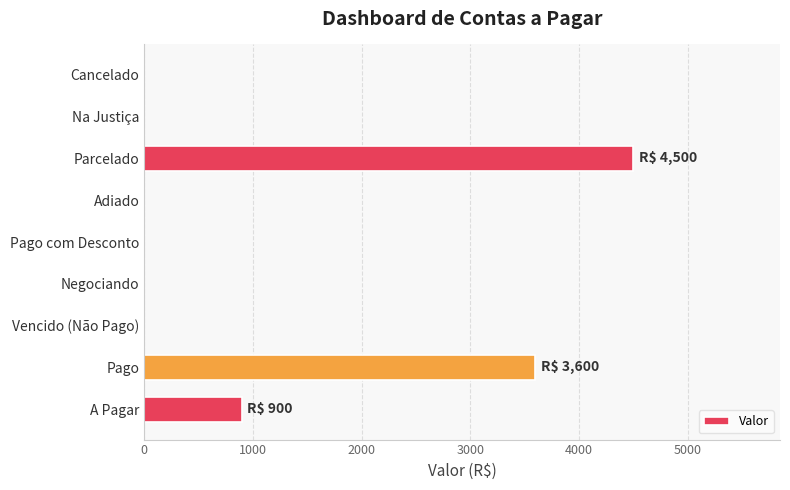

The chart shows a value of 0 at Vencido (Não Pago). True or false?

True